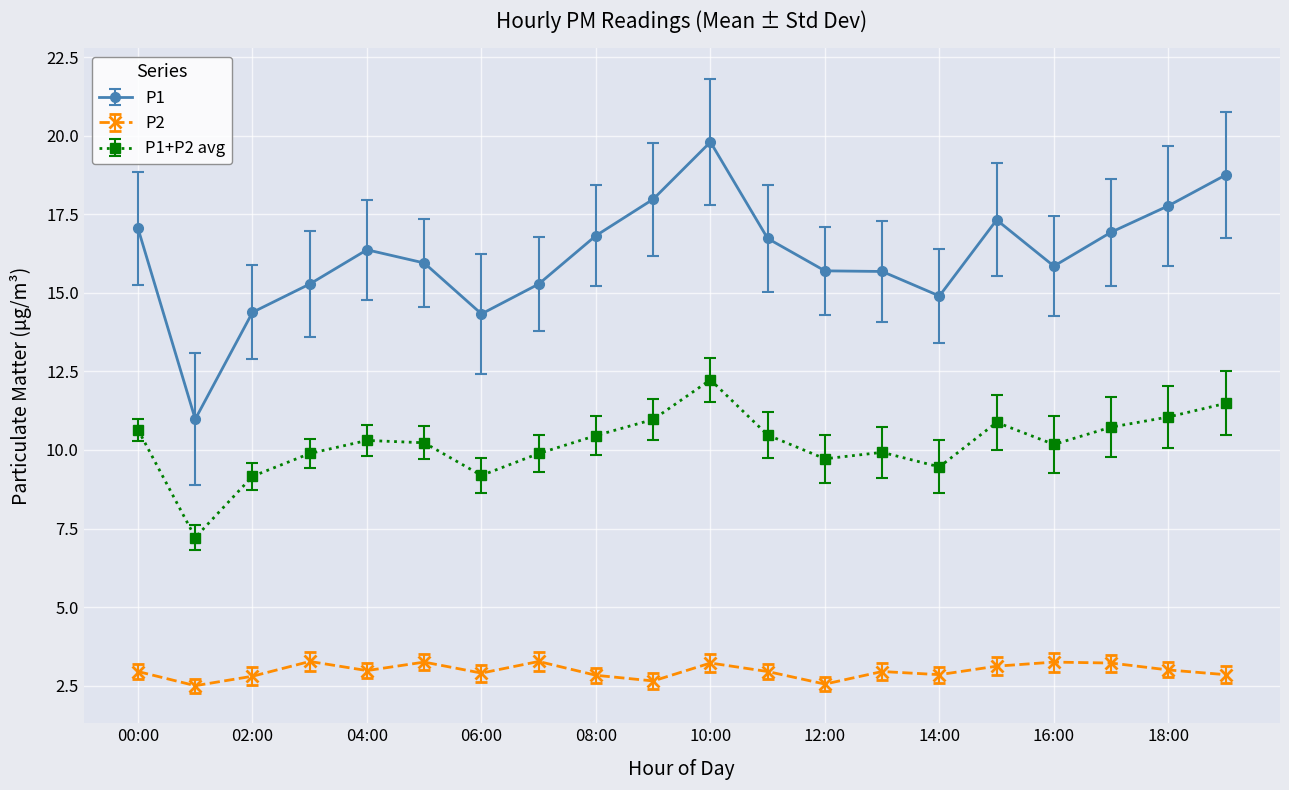

Which series has the largest total across all categories?

P1